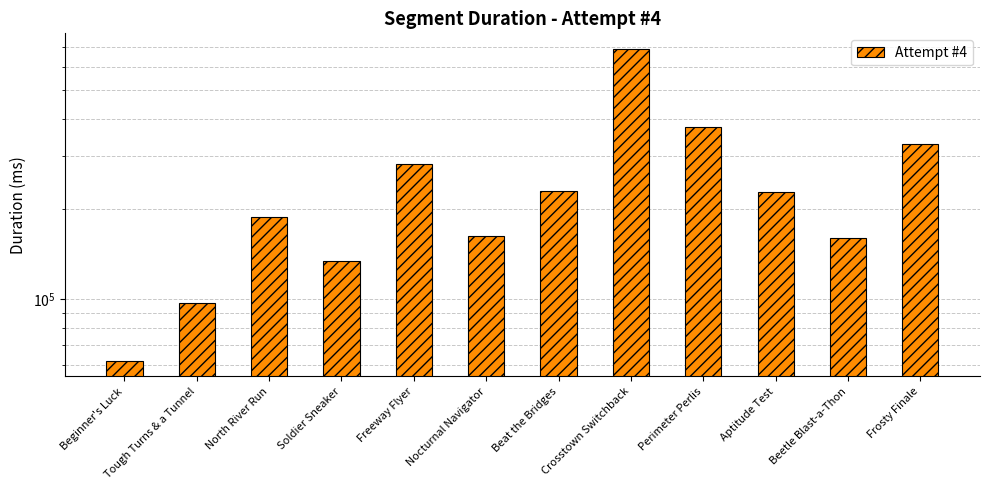

How many bars are there in total?

12